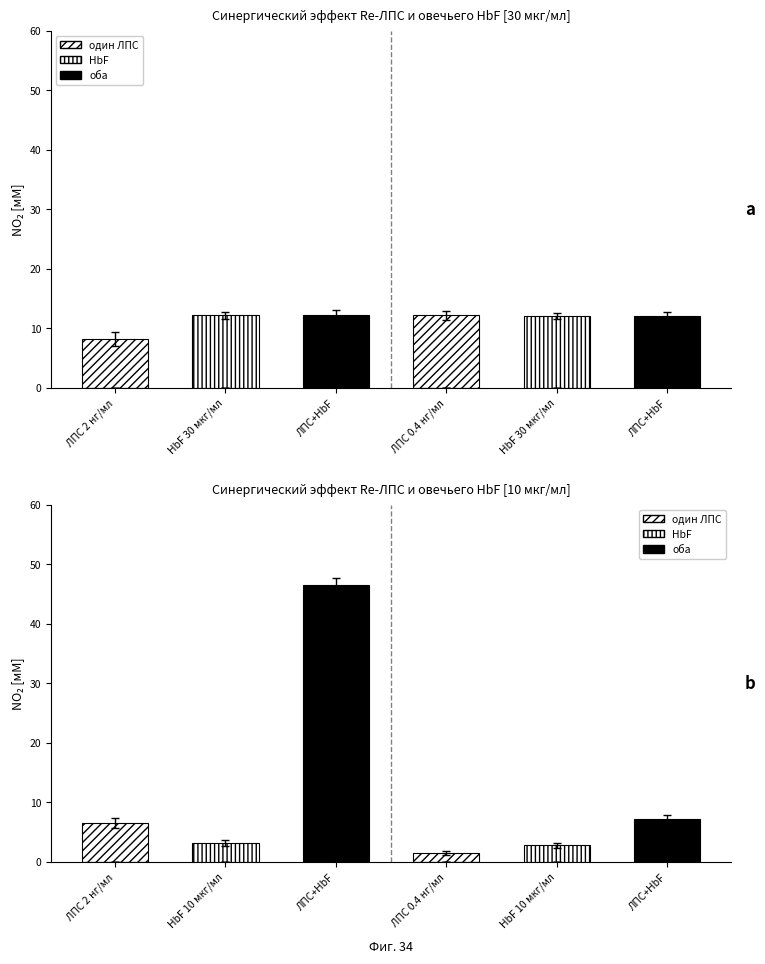

How many series are shown in this chart?

3